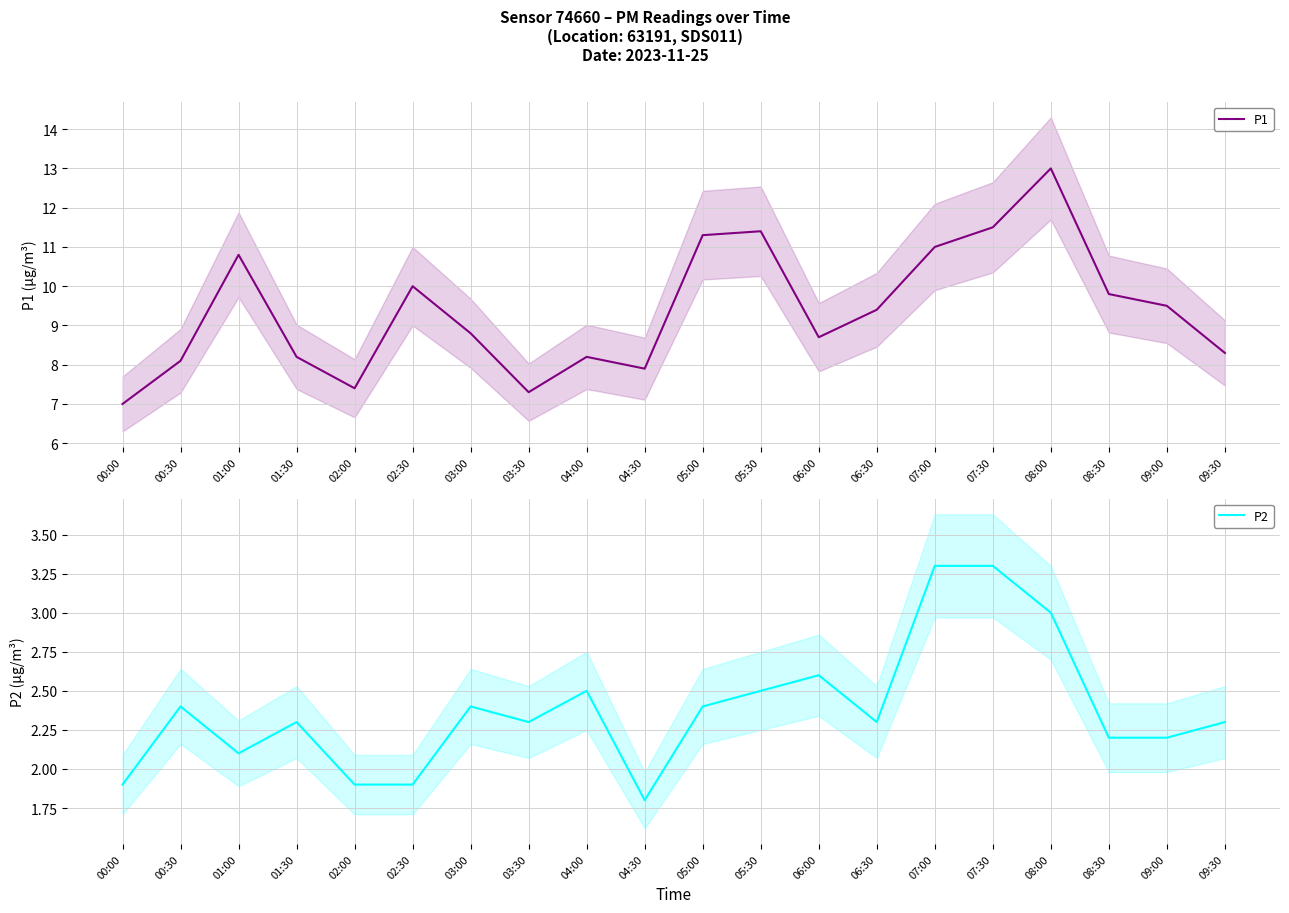

True or false: P1 has a value of 5.0 at 03:30.

False